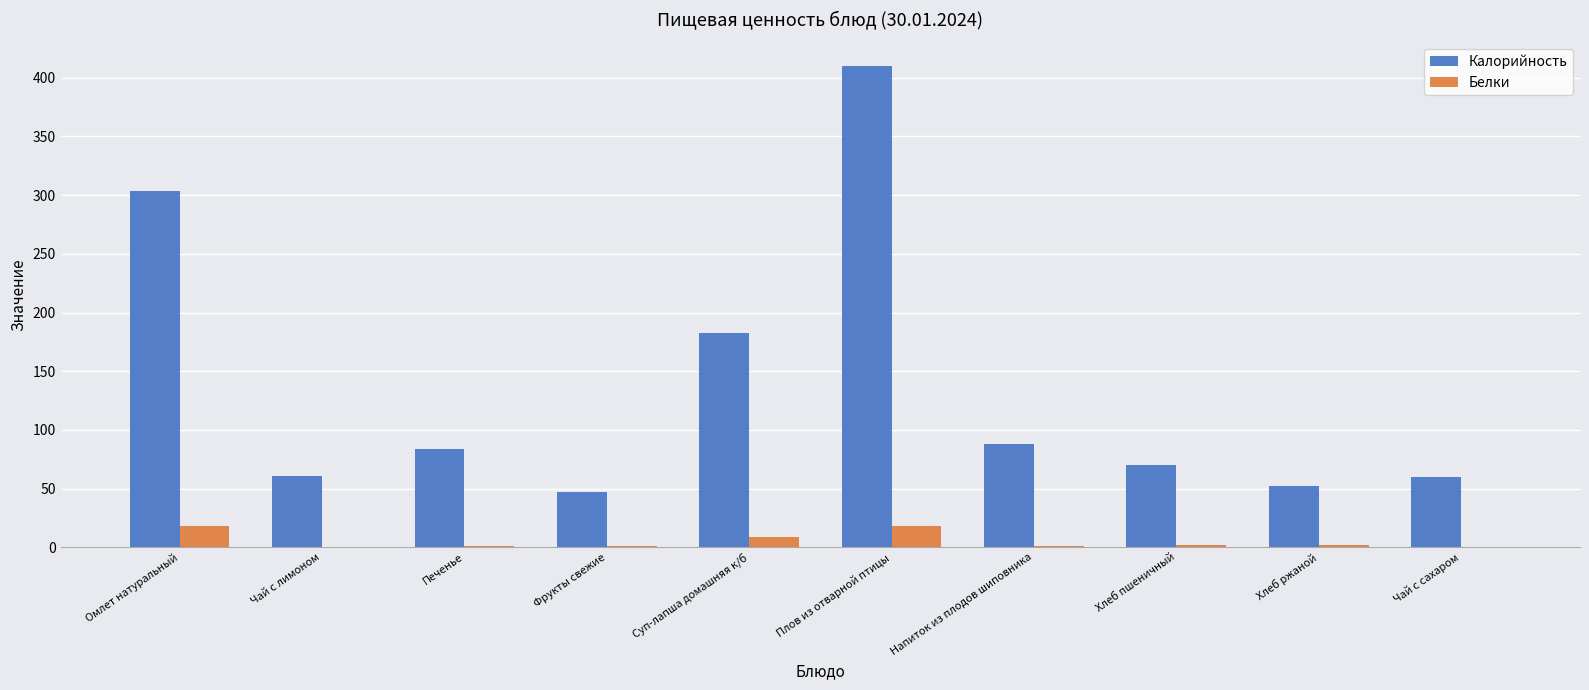

What is the highest value of the Белки series?

18.3